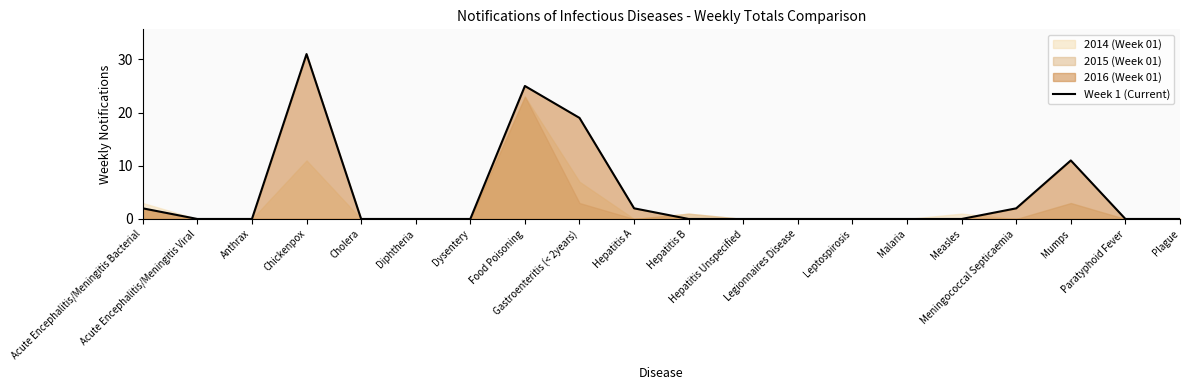

What is the change in value from Chickenpox to Hepatitis Unspecified?

-31